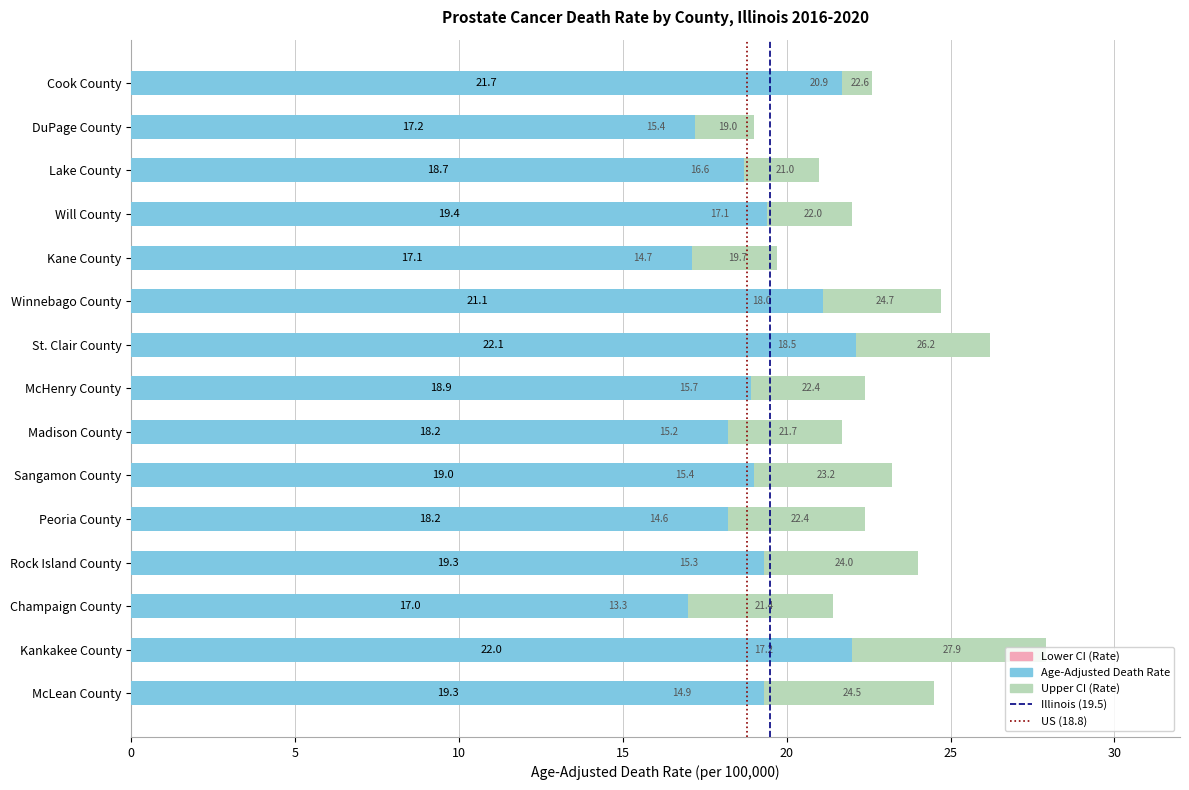

Where is Lower CI (Rate) nearest to the value 17?

Will County